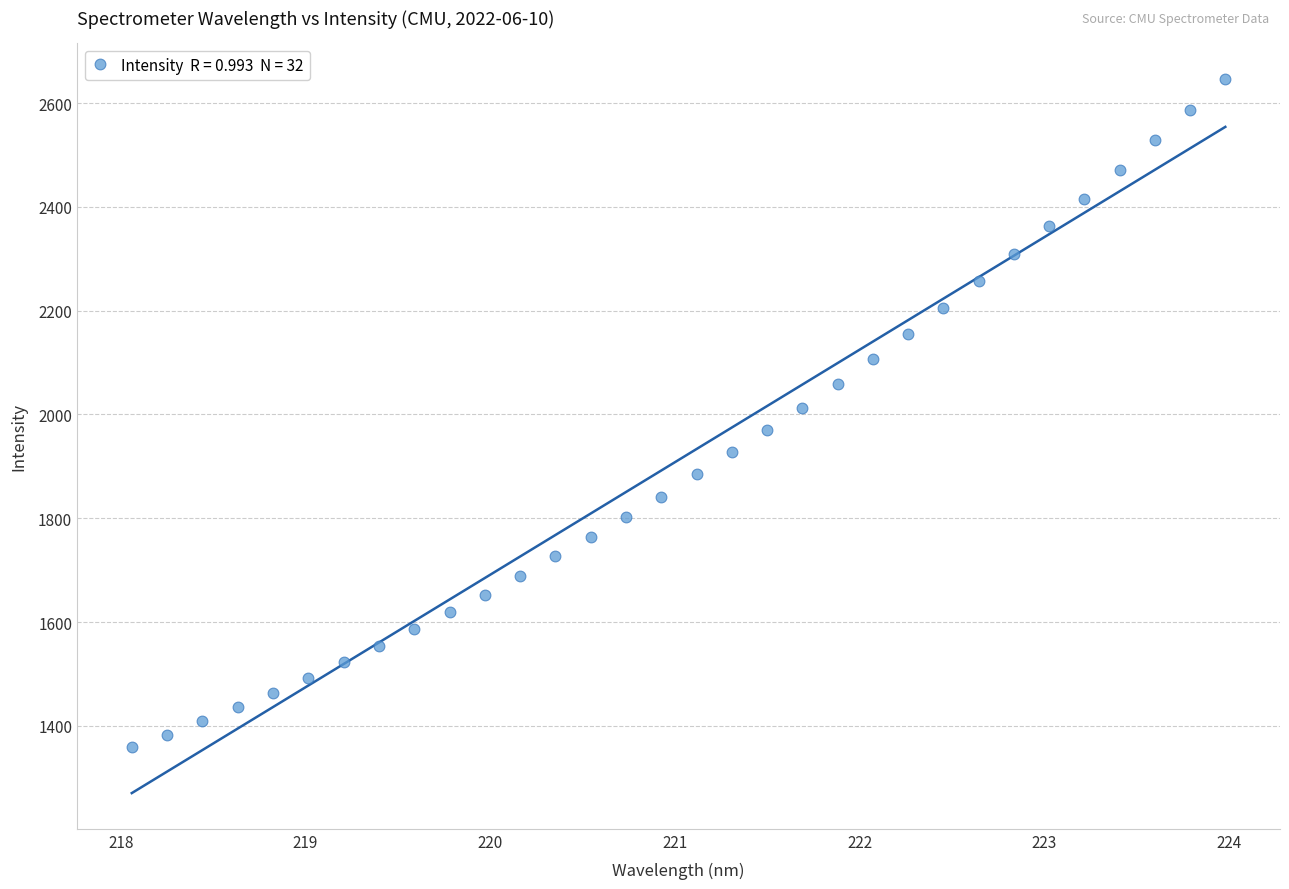

What is the range of X values (max minus min)?

5.9